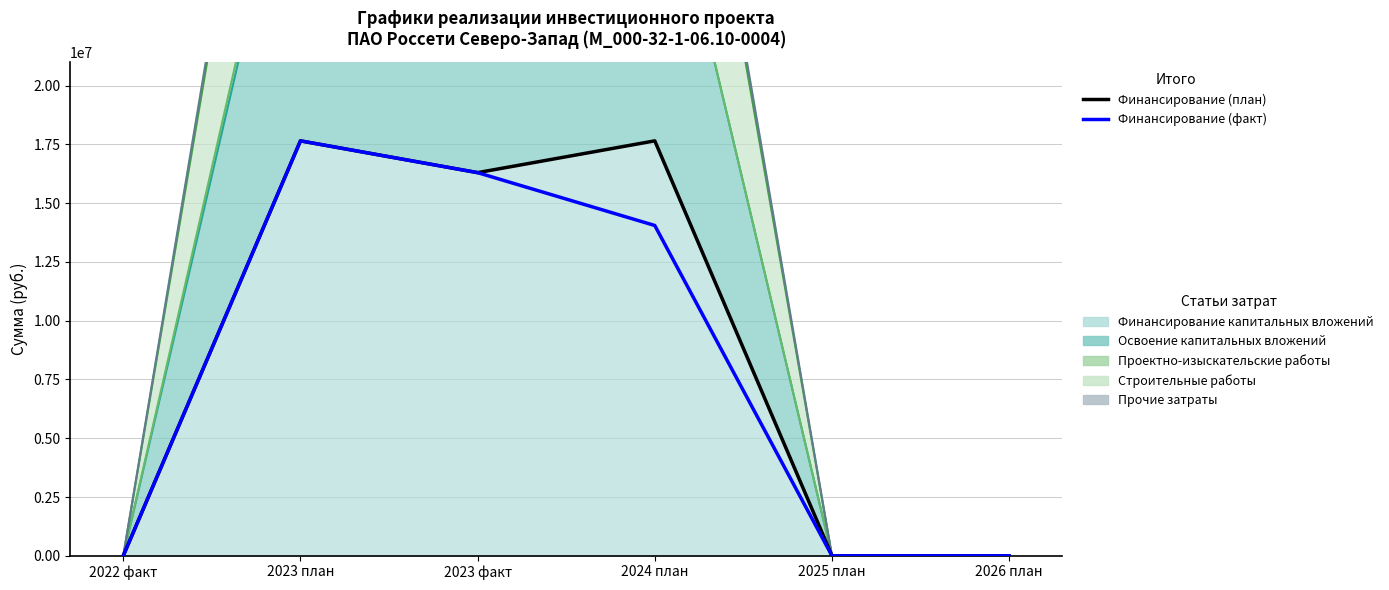

How many interior local peaks does the Финансирование (факт) series have?

1